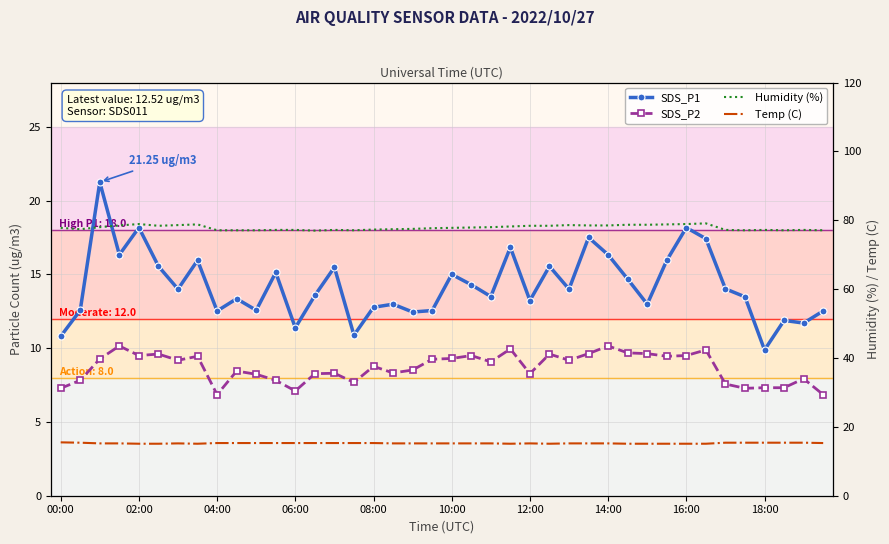

Which series has the largest total across all categories?

Humidity (%)